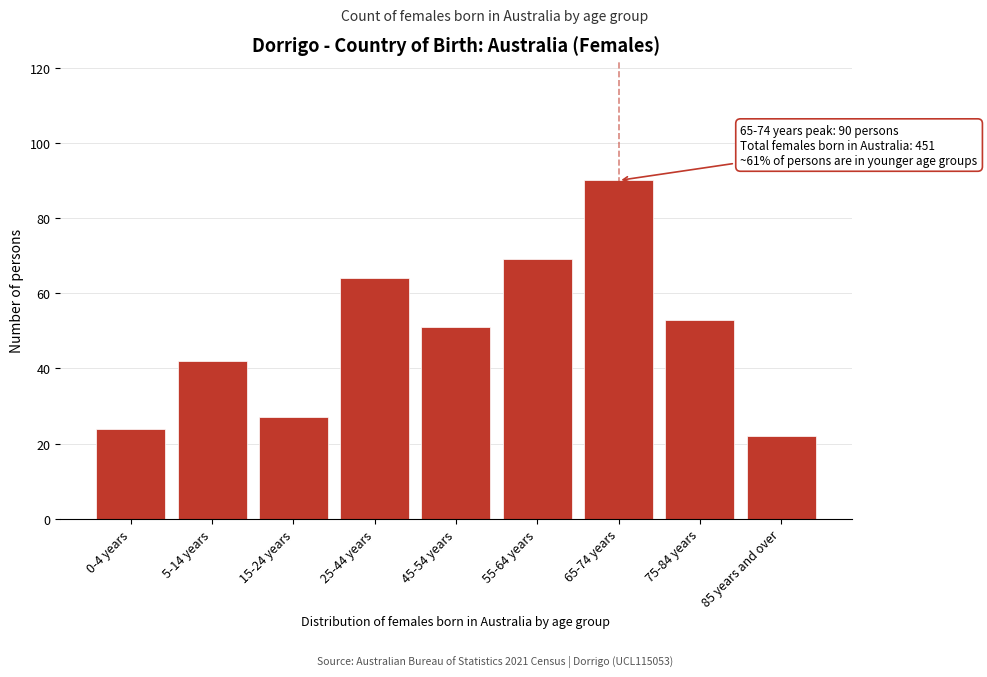

Reading left to right, extract all data points from this chart.

24	42	27	64	51	69	90	53	22